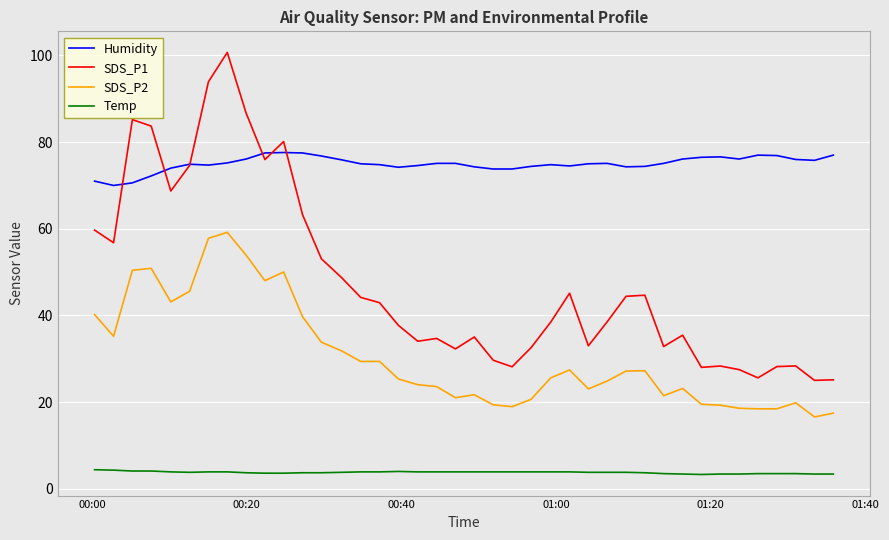

Which series has the largest total across all categories?

Humidity